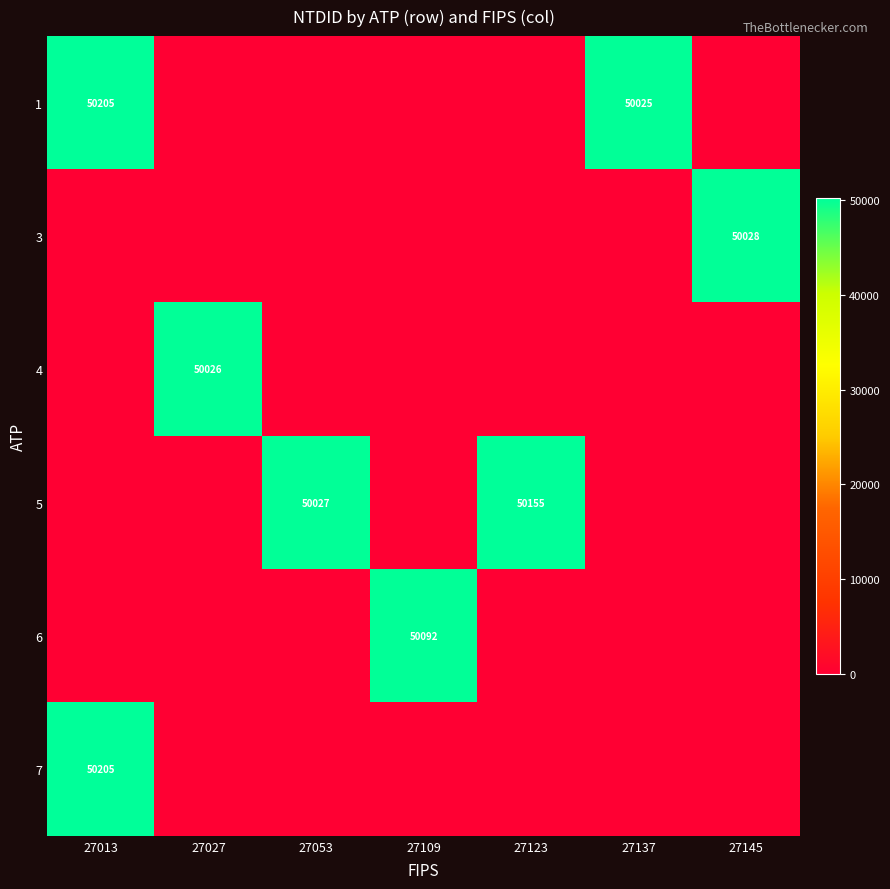

The value of 5 at 27123 is 34636. True or false?

False